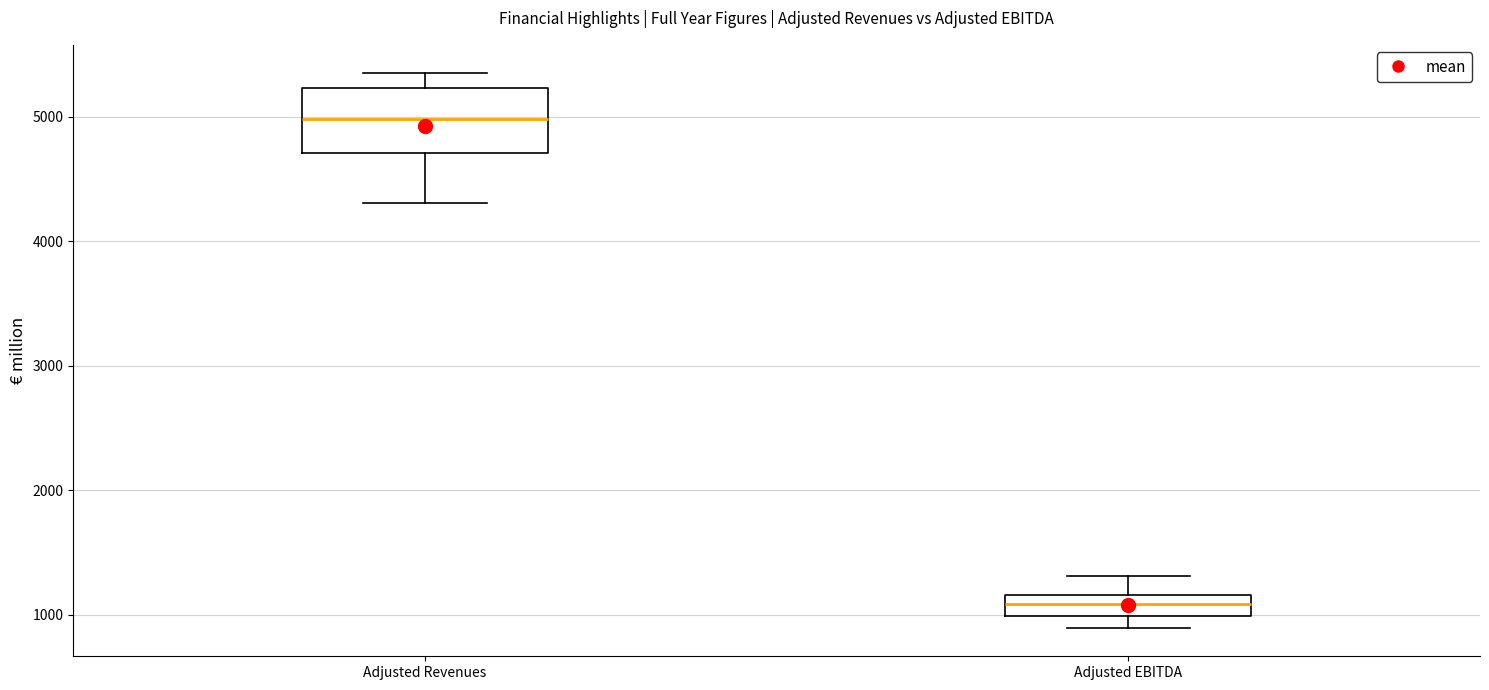

Which box's median line is the highest?

Adjusted Revenues